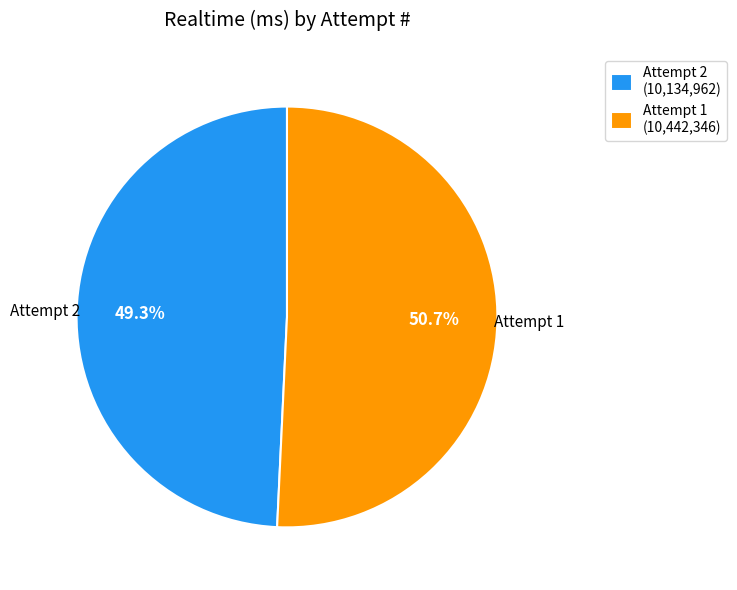

Is Attempt 2 (10,134,962) the majority of the pie?

No